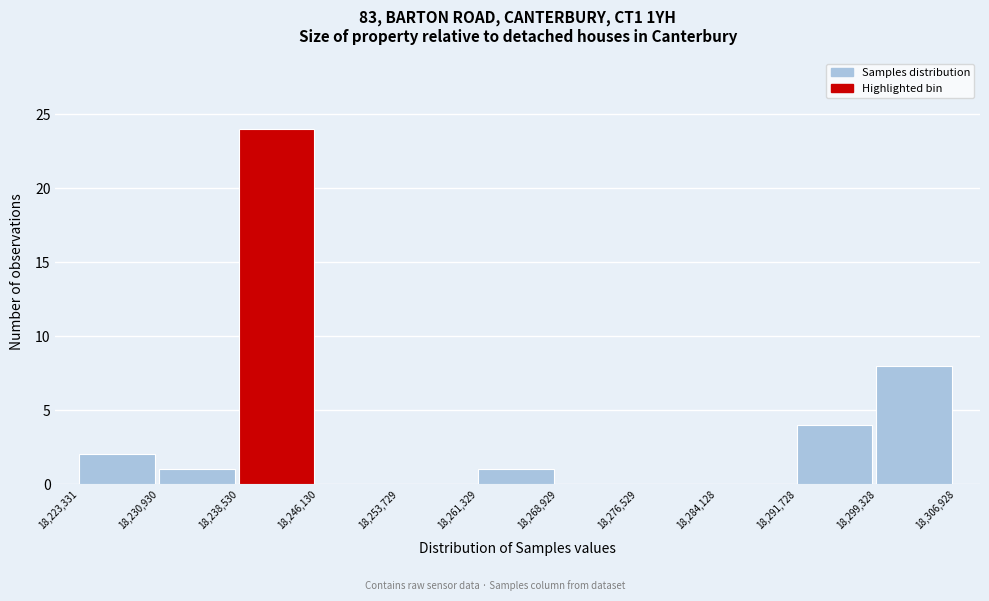

Reading left to right, list every bar in this chart as the range it spans on the x-axis followed by its height. The values are not printed on the chart, so give them approximately, as read against the axis.

18,223,331 to 18,230,930: 2
18,230,930 to 18,238,530: 1
18,238,530 to 18,246,130: 24
18,246,130 to 18,253,729: 0
18,253,729 to 18,261,329: 0
18,261,329 to 18,268,929: 1
18,268,929 to 18,276,529: 0
18,276,529 to 18,284,128: 0
18,284,128 to 18,291,728: 0
18,291,728 to 18,299,328: 4
18,299,328 to 18,306,928: 8